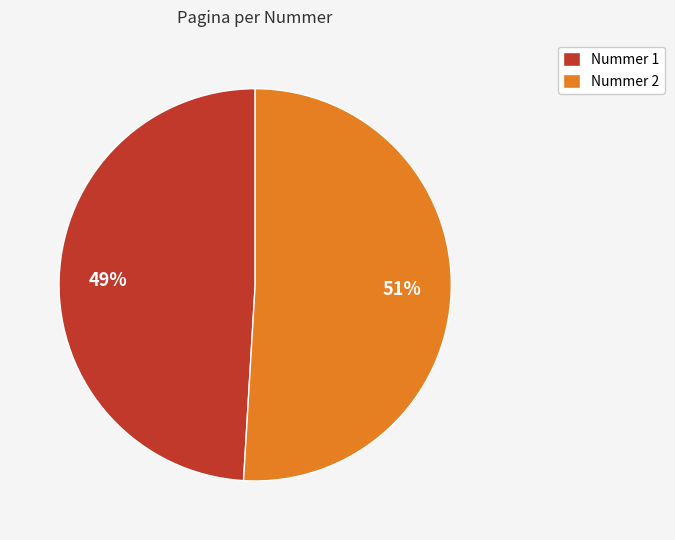

The Nummer 2 slice represents 51% of the pie. True or false?

True